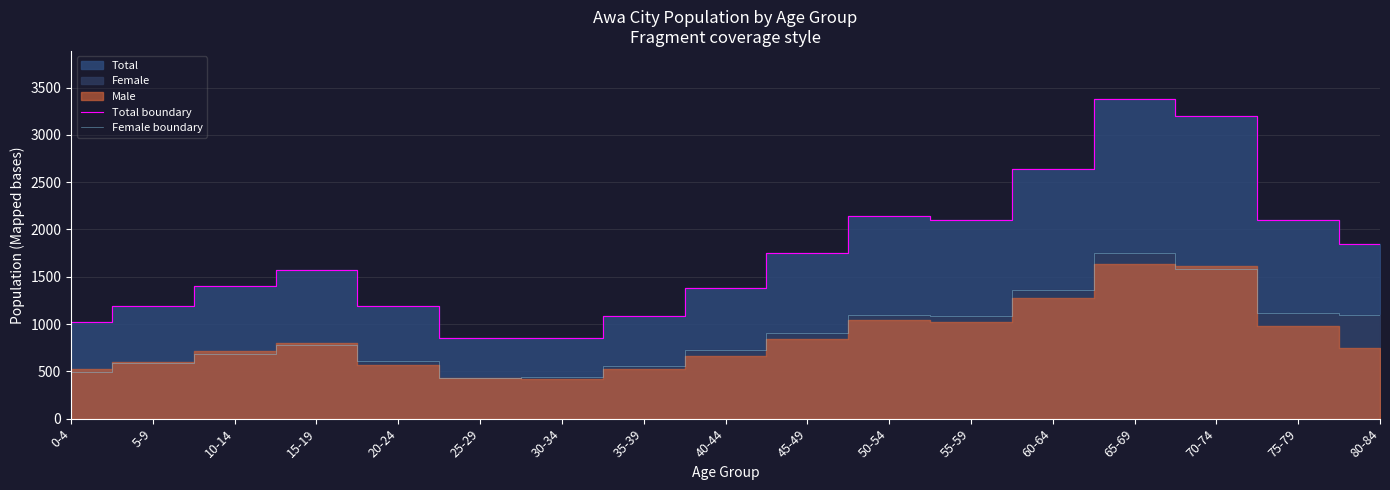

In Female boundary, how many points are lower than both neighbors (excluding endpoints)?

2